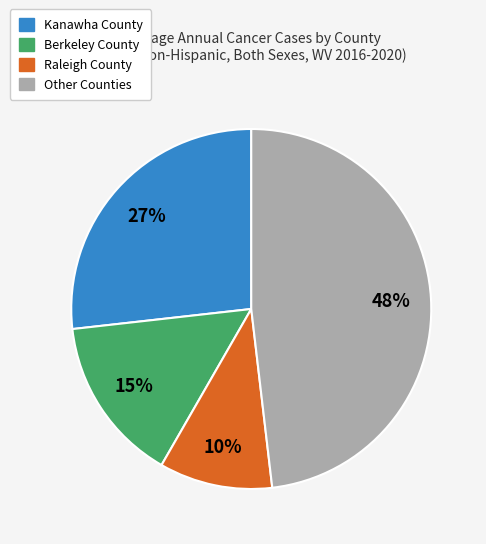

Count the number of slices in the pie.

4